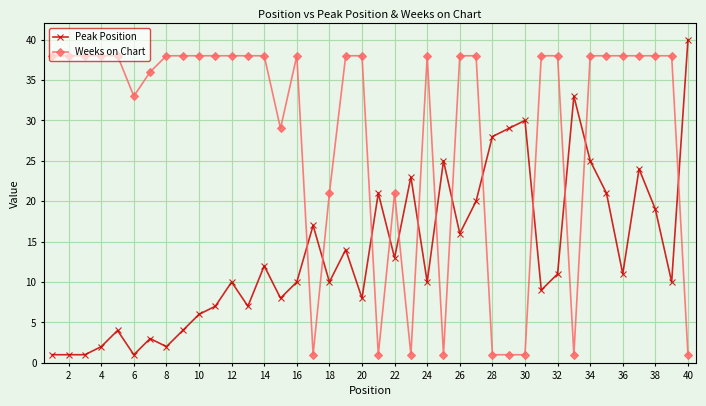

What are all the series names shown in the legend?

Peak Position, Weeks on Chart